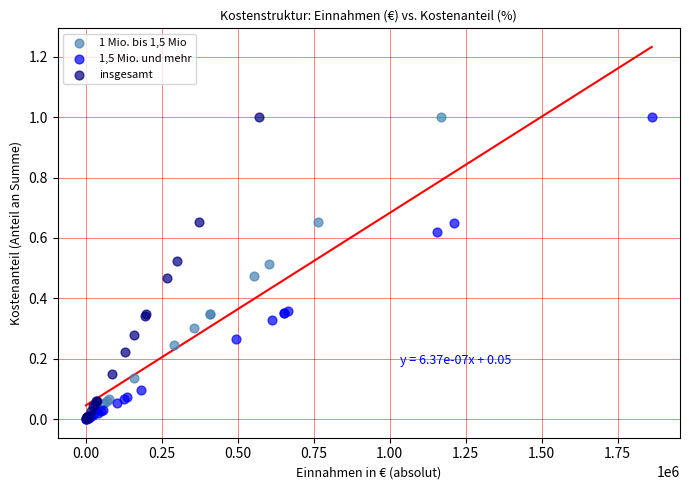

What are all the series names shown in the legend?

1 Mio. bis 1,5 Mio, 1,5 Mio. und mehr, insgesamt